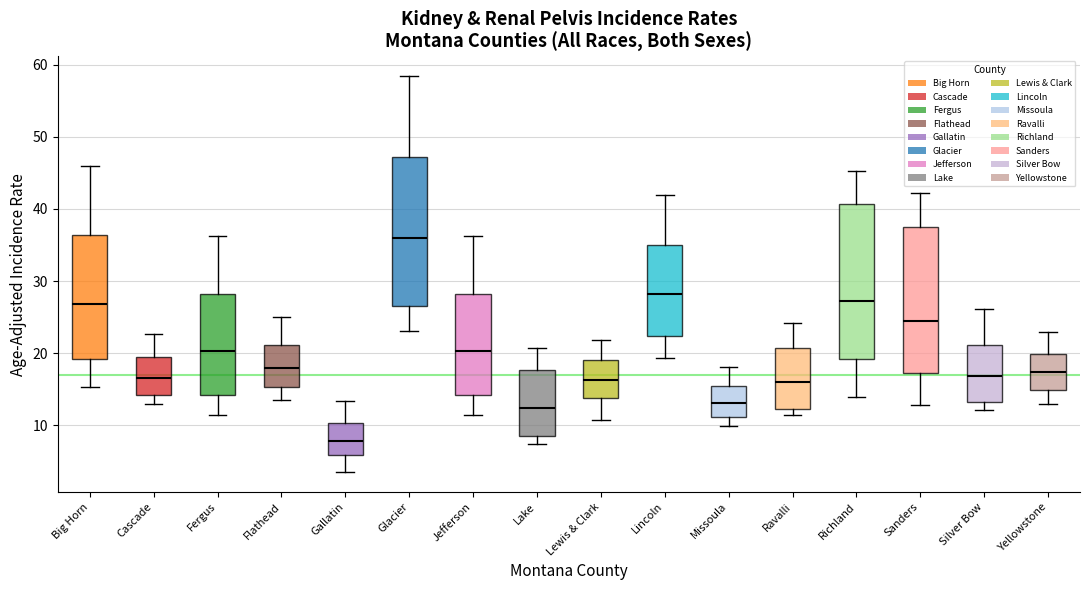

Reading left to right, transcribe this box plot: for each box, give where its median line is, the range the box spans, and where its two whiskers end, as read against the y-axis. The values are not printed on the chart, so give them approximately, as read against the axis.

Big Horn: median 27, box 19 to 36, whiskers 15 to 46
Cascade: median 17, box 14 to 19, whiskers 13 to 23
Fergus: median 20, box 14 to 28, whiskers 11 to 36
Flathead: median 18, box 15 to 21, whiskers 14 to 25
Gallatin: median 8, box 6 to 10, whiskers 4 to 13
Glacier: median 36, box 27 to 47, whiskers 23 to 58
Jefferson: median 20, box 14 to 28, whiskers 12 to 36
Lake: median 12, box 8 to 18, whiskers 7 to 21
Lewis & Clark: median 16, box 14 to 19, whiskers 11 to 22
Lincoln: median 28, box 22 to 35, whiskers 19 to 42
Missoula: median 13, box 11 to 15, whiskers 10 to 18
Ravalli: median 16, box 12 to 21, whiskers 11 to 24
Richland: median 27, box 19 to 41, whiskers 14 to 45
Sanders: median 25, box 17 to 38, whiskers 13 to 42
Silver Bow: median 17, box 13 to 21, whiskers 12 to 26
Yellowstone: median 17, box 15 to 20, whiskers 13 to 23